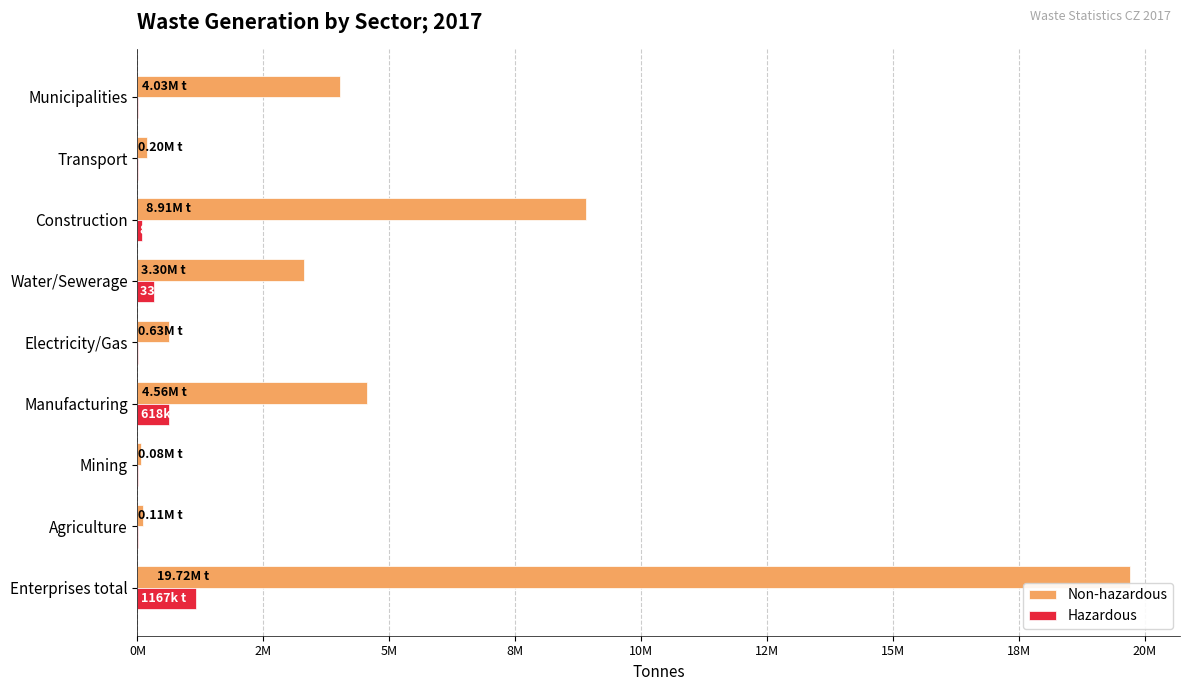

What is the sum of all Non-hazardous values?

41527510.9